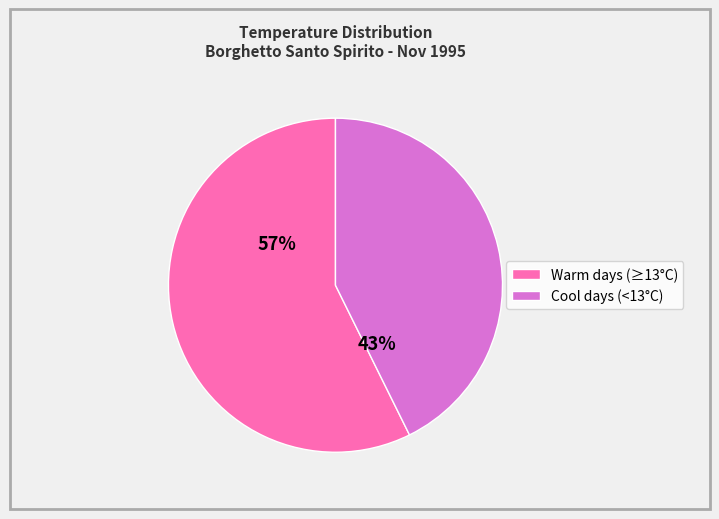

Is there a majority slice in this chart?

Yes